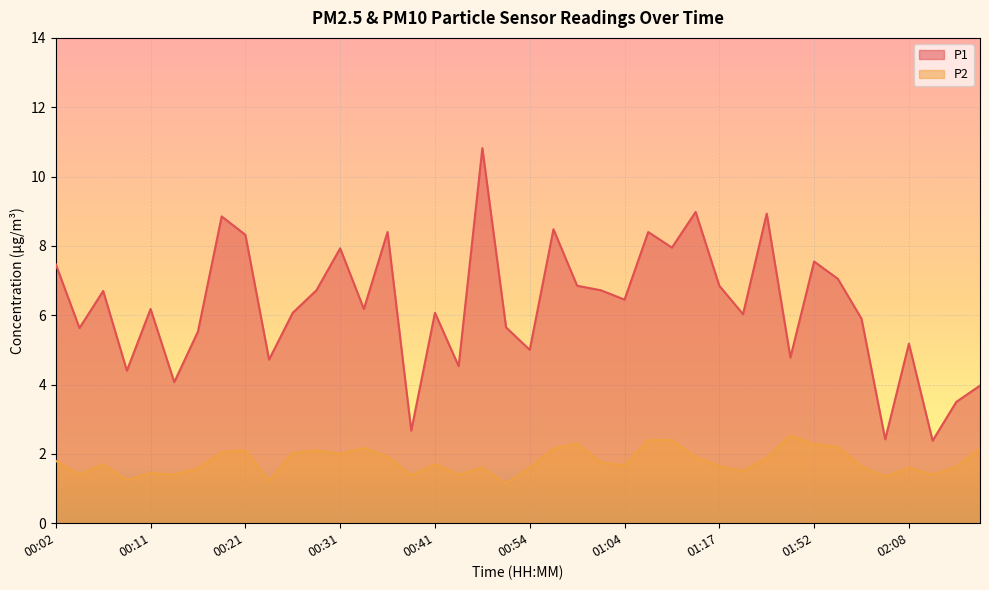

Between 01:17 and 00:02, which is larger?

00:02